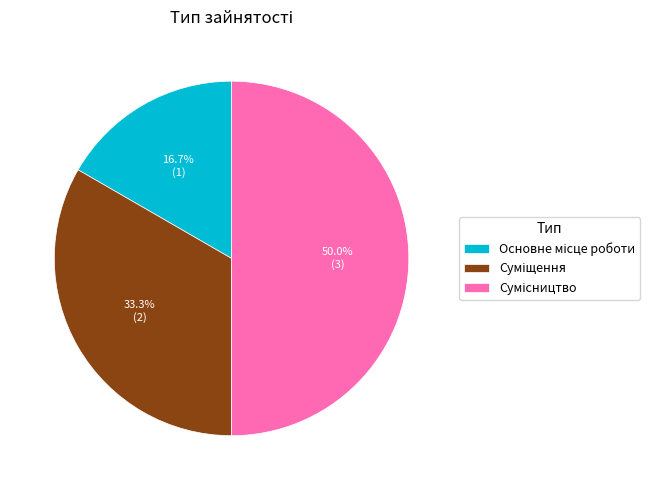

Is there any slice that represents more than half of the pie?

No